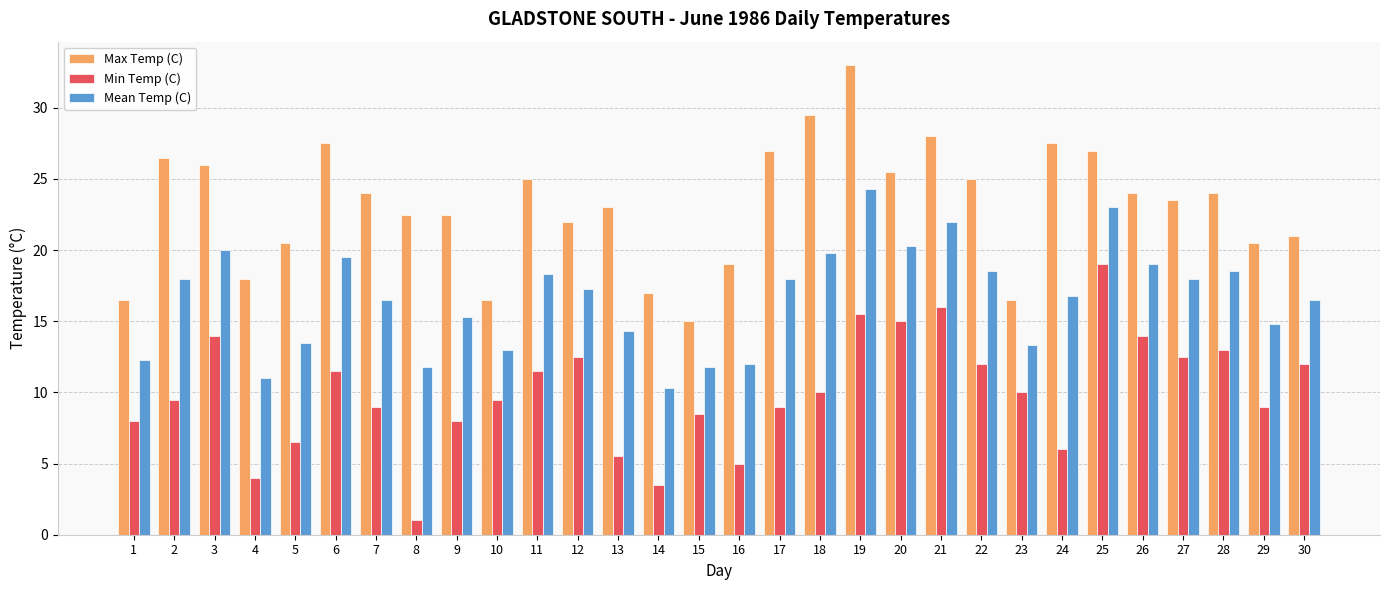

What value does the Max Temp (C) series have at 5?

20.5